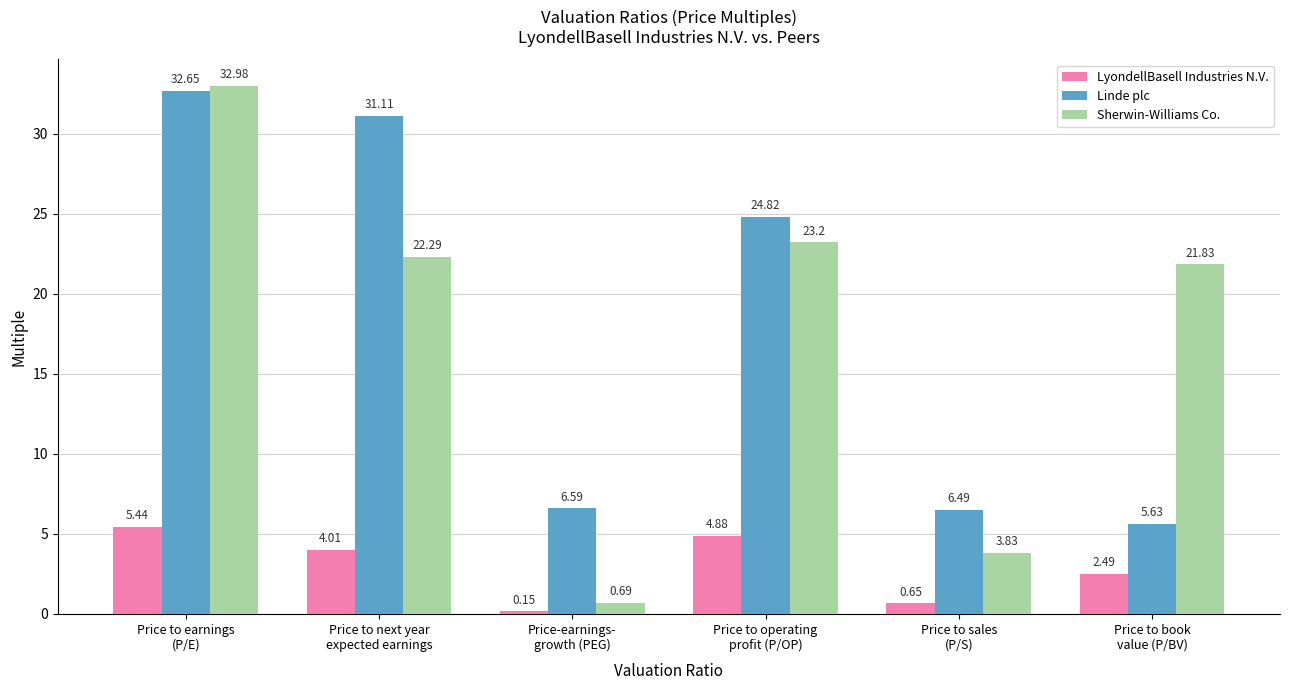

The value of Sherwin-Williams Co. at Price to next year
expected earnings is 22.3. True or false?

True